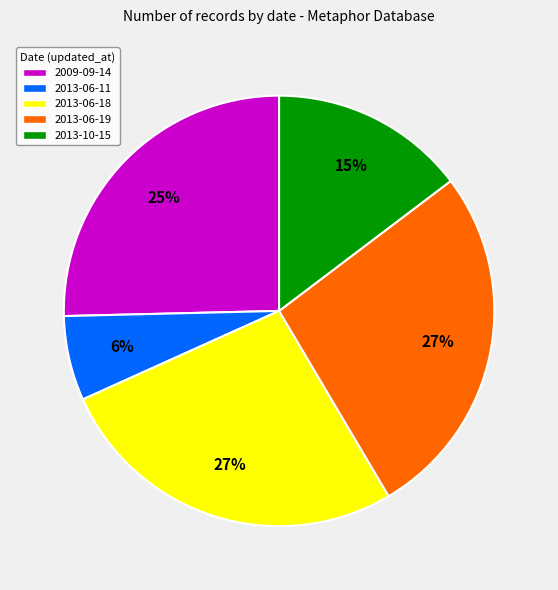

To the nearest percent, what is the combined percentage of 2009-09-14 and 2013-06-18?

52%